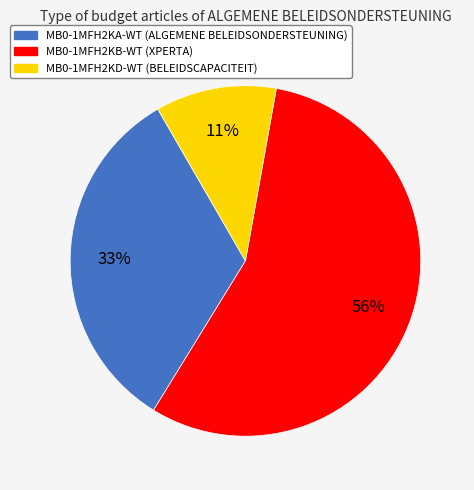

Rank the categories by value from highest to lowest.

MB0-1MFH2KB-WT, MB0-1MFH2KA-WT, MB0-1MFH2KD-WT